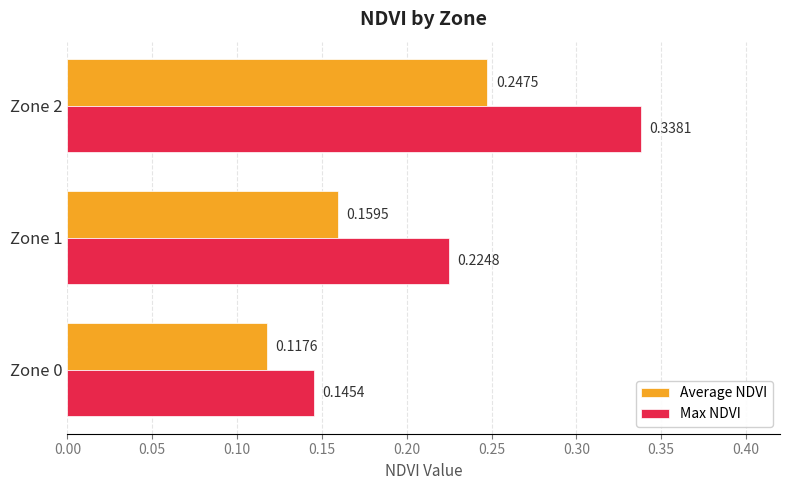

Between Zone 0 and Zone 2, which series saw the biggest shift?

Max NDVI